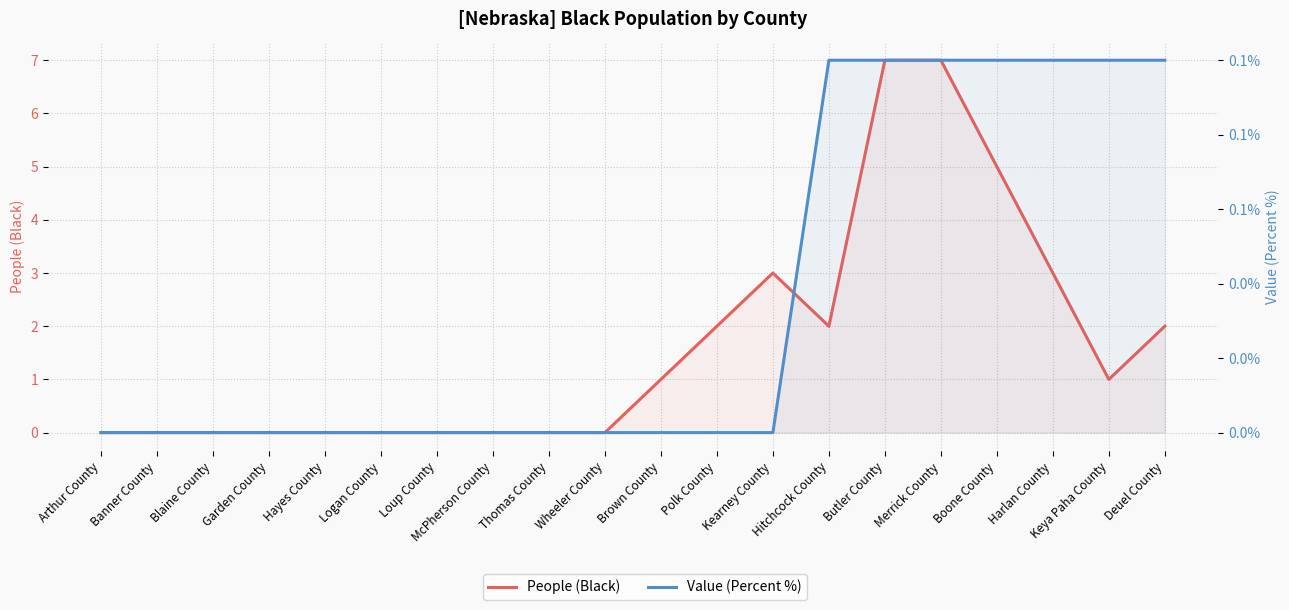

What is the sum of the Value (Percent %) values at Hitchcock County and Keya Paha County?

0.2